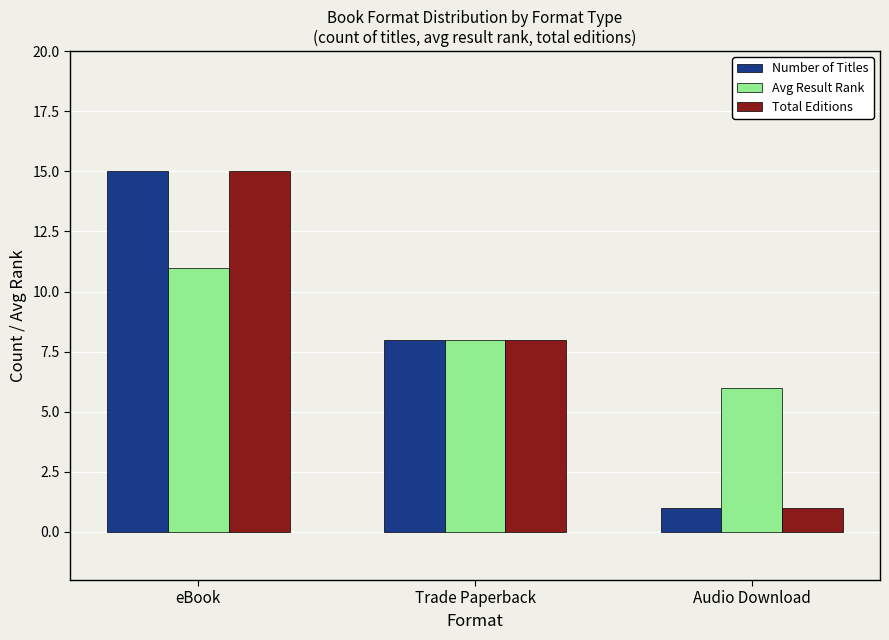

Count the Total Editions values in the range 1 to 15.

3